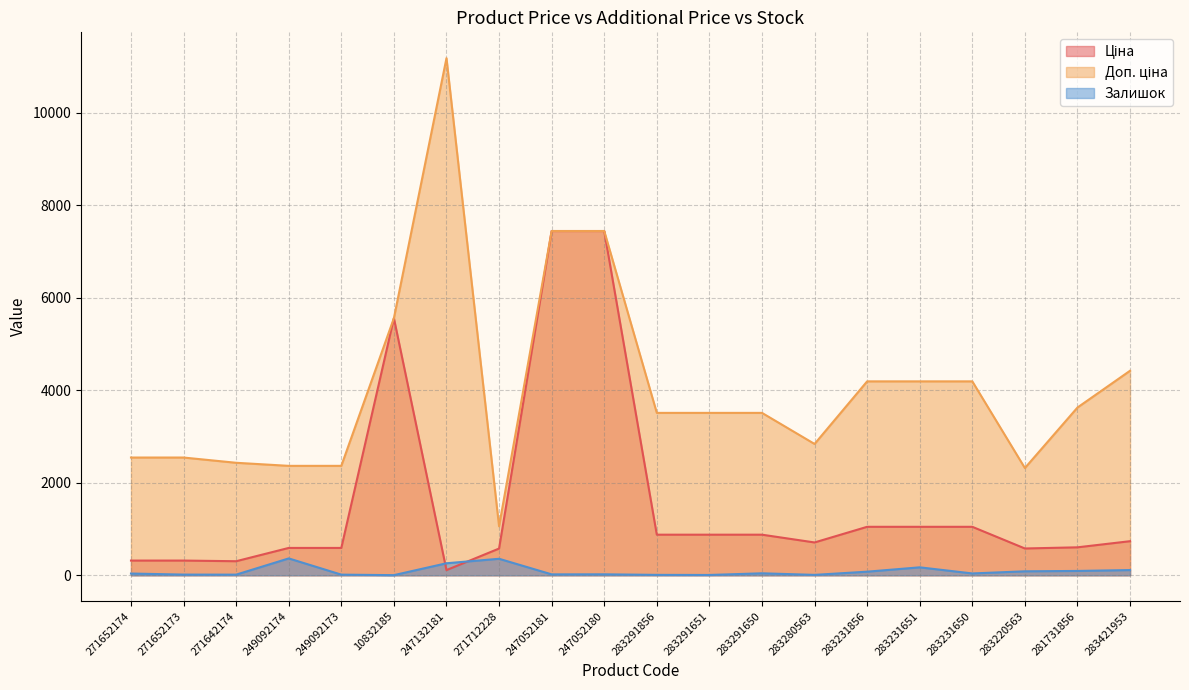

True or false: Залишок and Доп. ціна intersect in this chart.

False